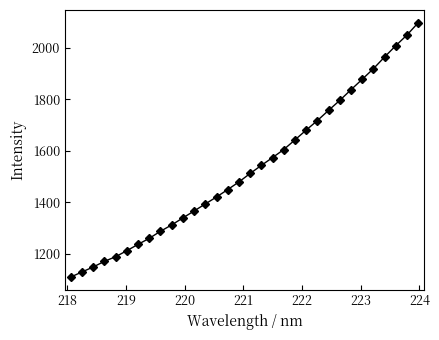

What is the value of the 22nd point from the left?

1681.0